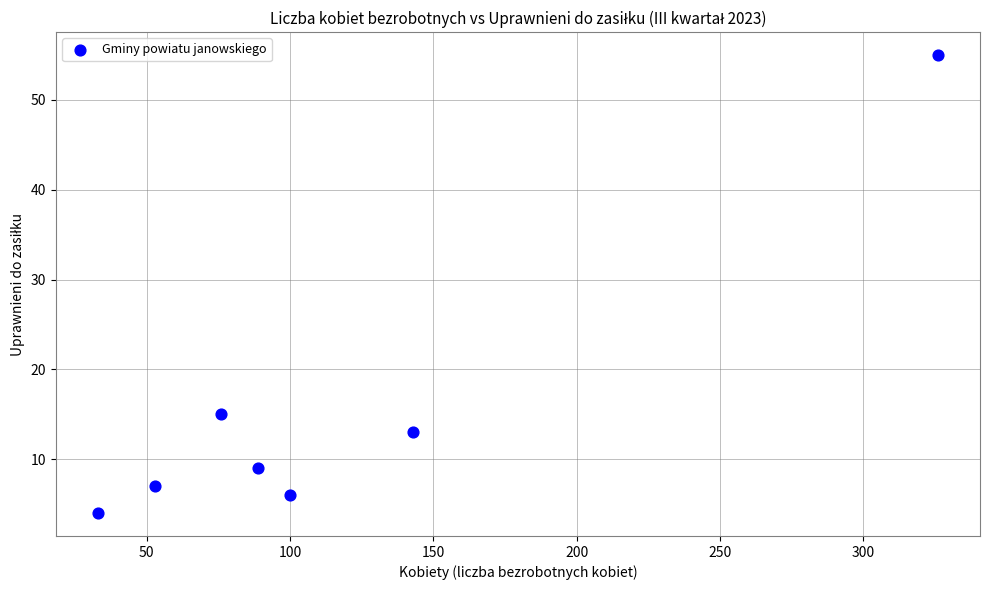

What Y value in the scatter plot is closest to 29?

15